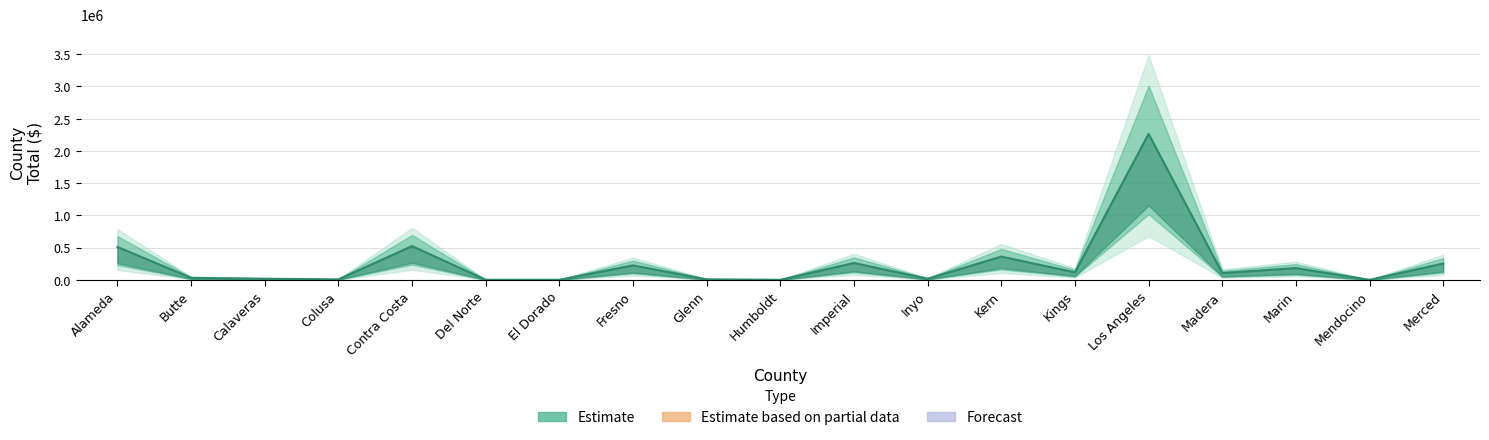

What is the value of the 7th point from the left?

1980